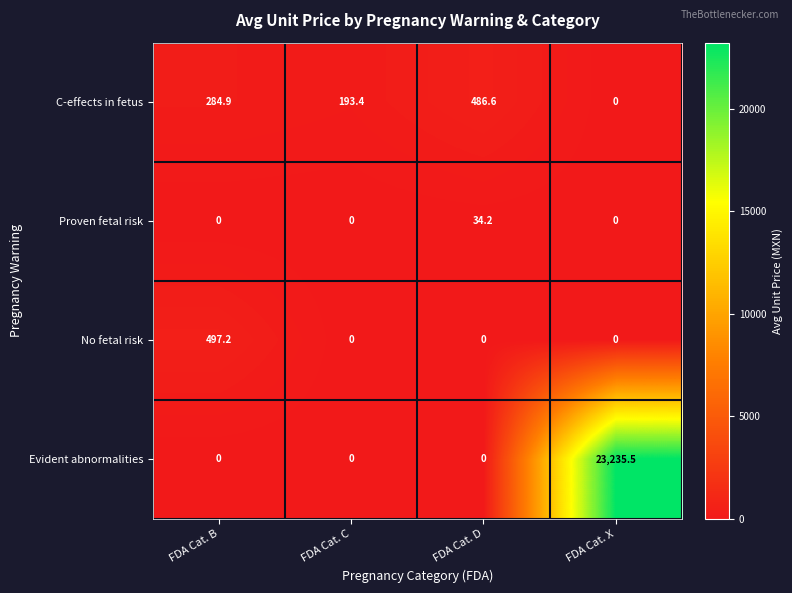

What is the difference between the maximum and minimum values in the Evident abnormalities series?

23235.5